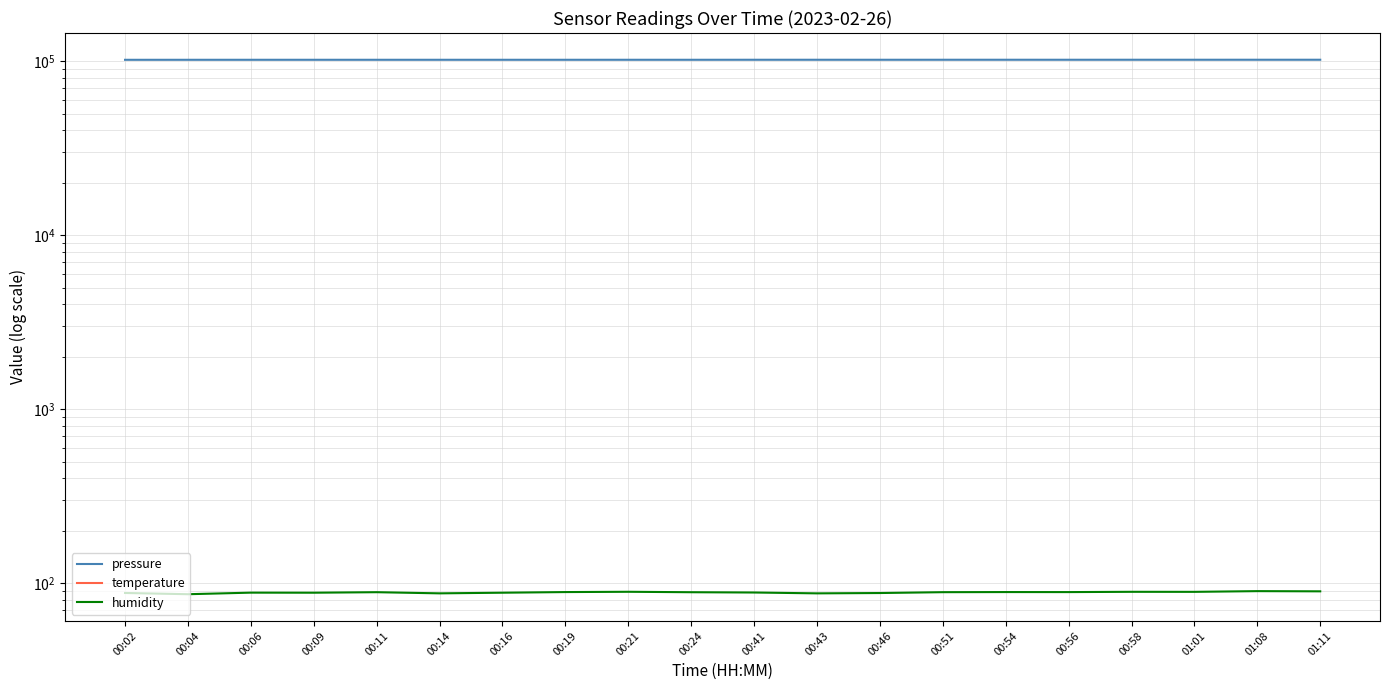

Reading left to right, extract all data points from this chart.

pressure: 101854.3	101870.5	101879.1	101886.9	101883.8	101886.4	101887.4	101884.1	101894.6	101888.3	101917.9	101919.3	101909.4	101923.8	101929.3	101920.0	101936.1	101930.1	101939.5	101931.9
temperature: -1.1	-0.9	-0.9	-0.8	-0.7	-0.7	-0.7	-0.8	-0.7	-0.7	-0.4	-0.3	-0.2	-0.3	-0.4	-0.5	-0.5	-0.6	-0.7	-0.8
humidity: 87.9	86.5	88.3	88.2	88.8	87.5	88.2	88.9	89.3	88.8	88.4	87.4	87.8	88.8	89.0	88.9	89.2	89.2	90.0	89.8